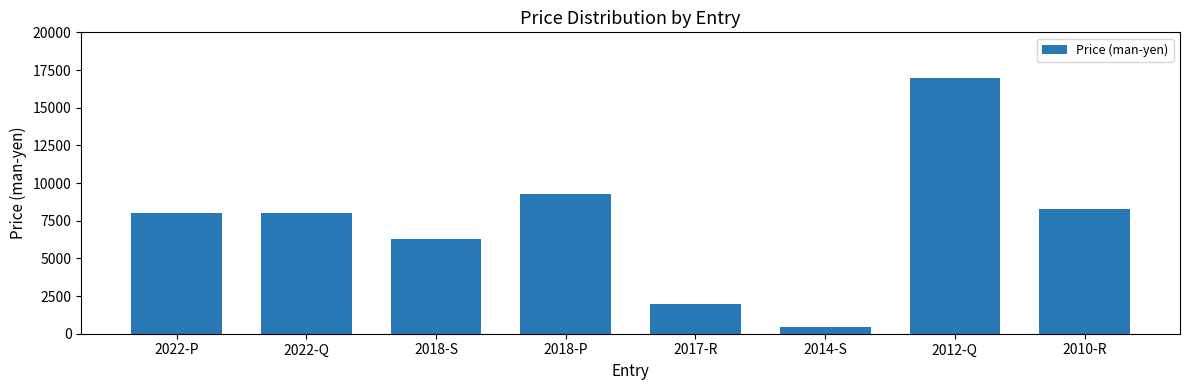

Which label corresponds to the largest value in the chart?

2012-Q